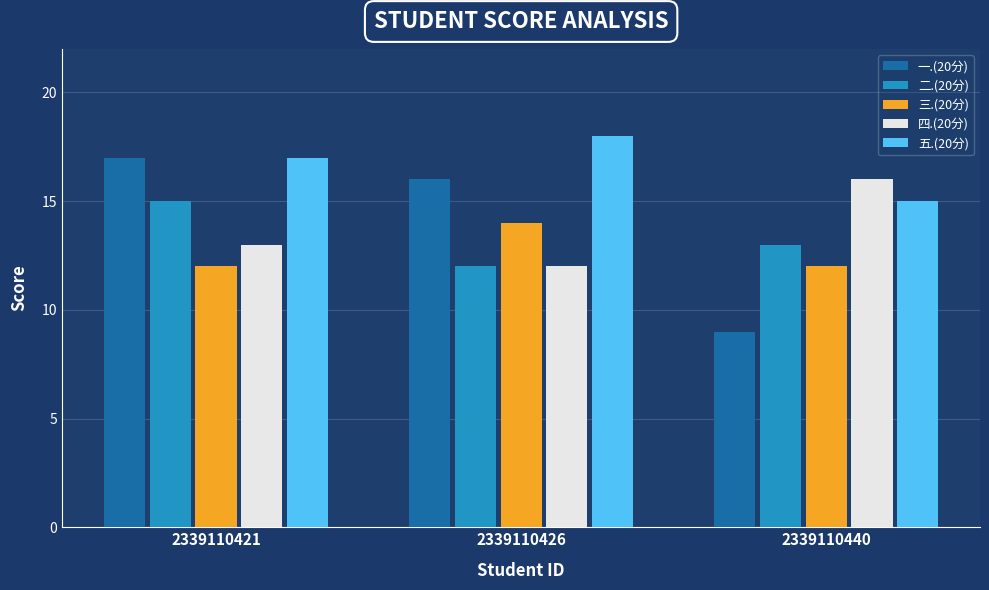

Which series has the largest total across all categories?

五.(20分)